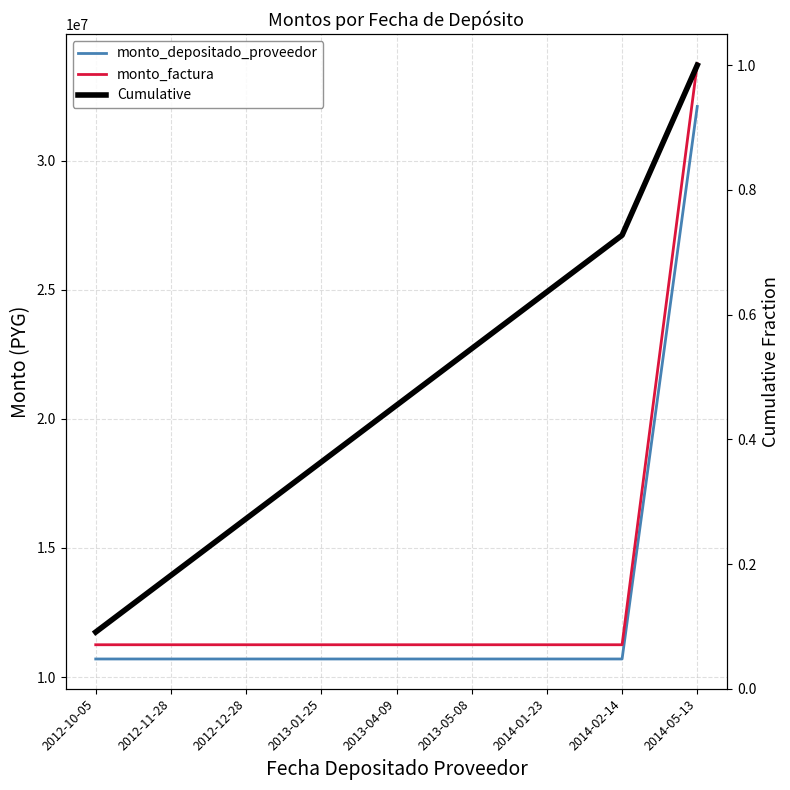

What is the difference between the highest and lowest values at 2012-10-05?

11249999.9